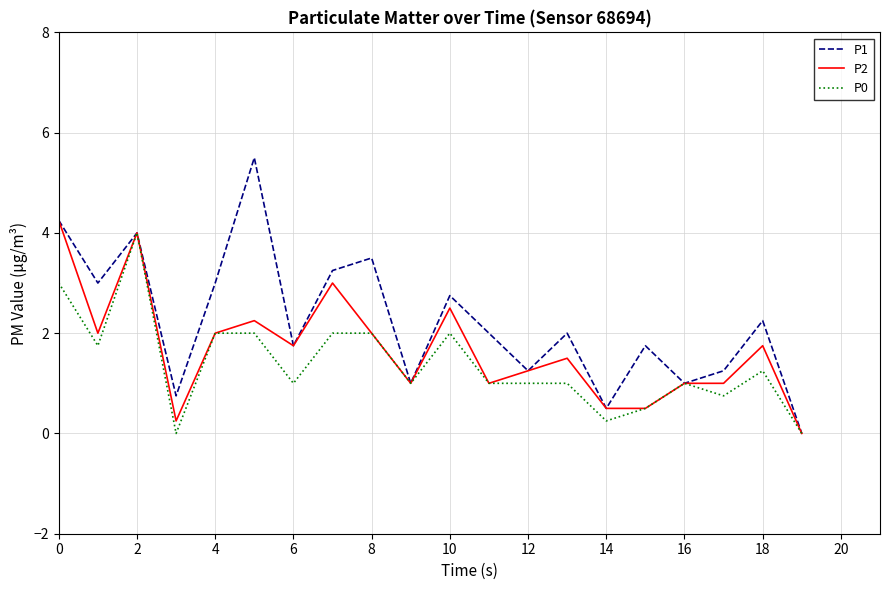

Which series has the widest spread of values?

P1